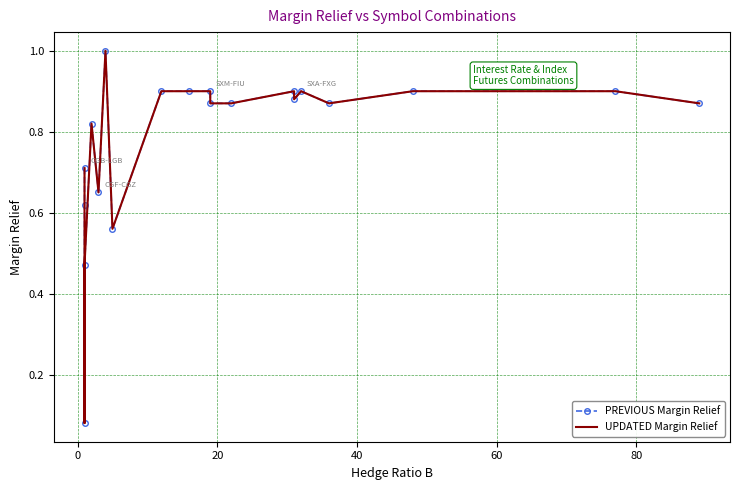

The PREVIOUS Margin Relief series shows 0.5 at 16. True or false?

False